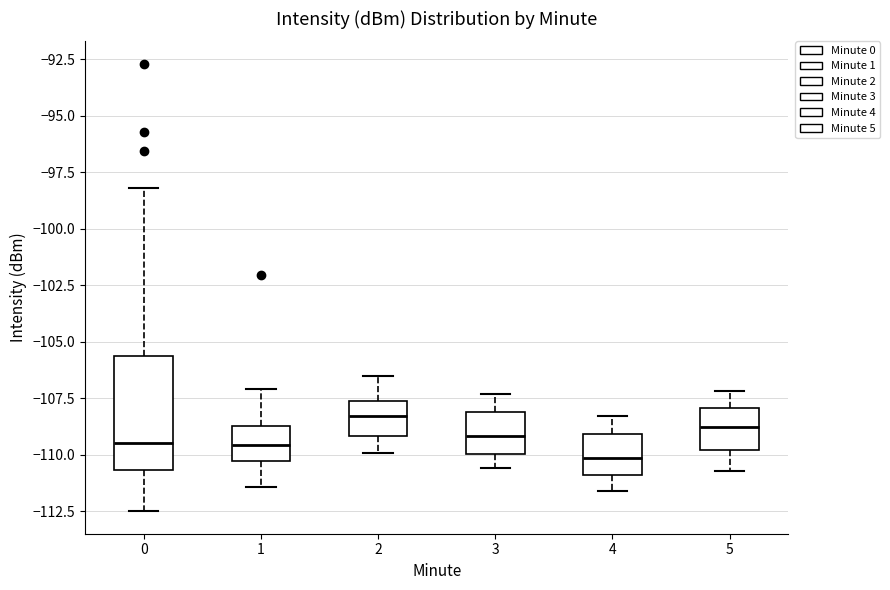

Reading left to right, transcribe this box plot: for each box, give where its median line is, the range the box spans, and where its two whiskers end, as read against the y-axis. The values are not printed on the chart, so give them approximately, as read against the axis.

0: median -109.5, box -110.5 to -105.5, whiskers -112.5 to -98.0
1: median -109.5, box -110.5 to -108.5, whiskers -111.5 to -107.0
2: median -108.5, box -109.0 to -107.5, whiskers -110.0 to -106.5
3: median -109.0, box -110.0 to -108.0, whiskers -110.5 to -107.5
4: median -110.0, box -111.0 to -109.0, whiskers -111.5 to -108.5
5: median -108.5, box -110.0 to -108.0, whiskers -110.5 to -107.0